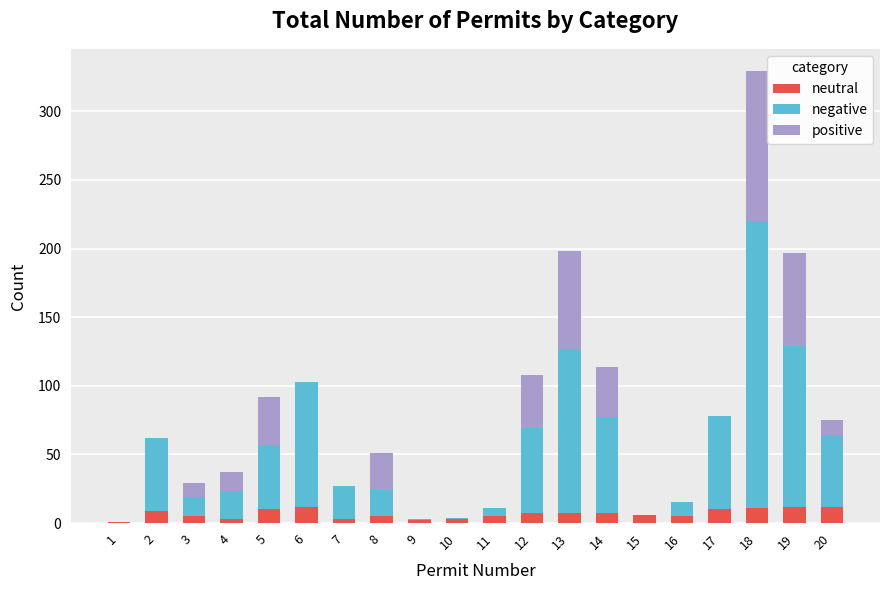

What is the sum of all neutral values?

135